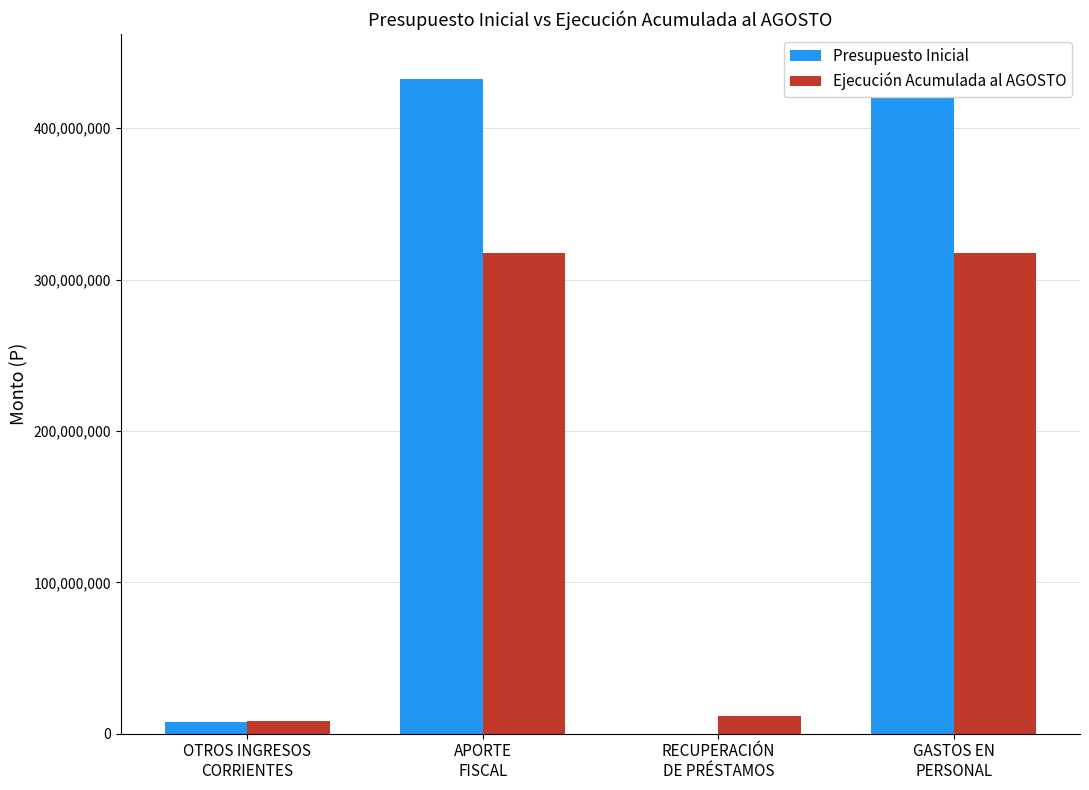

What is the value of the Ejecución Acumulada al AGOSTO bar at the 1st from the left?

8128385